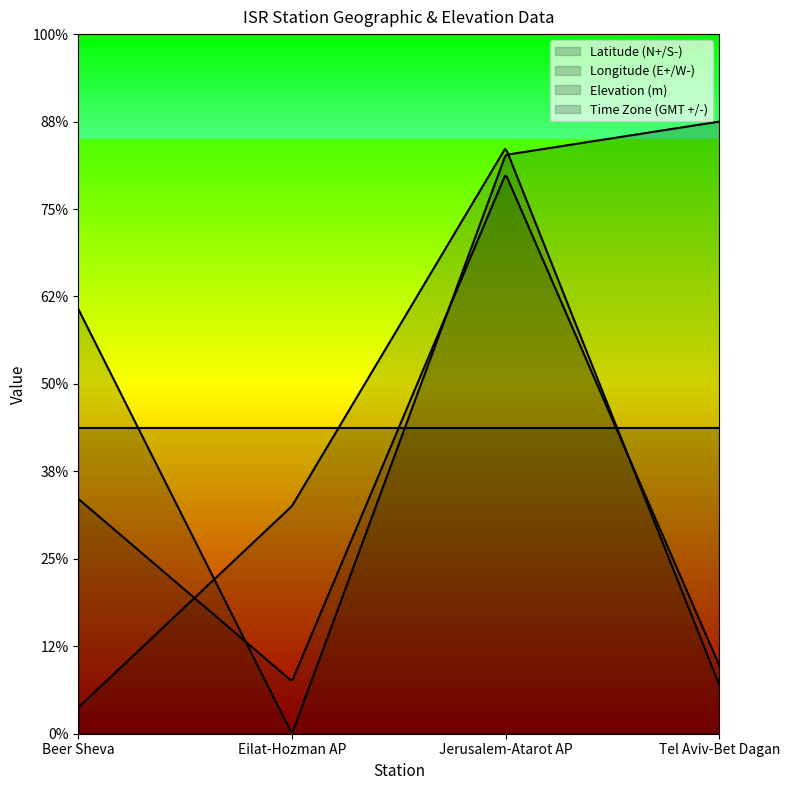

Rank the categories by Elevation (m) value from highest to lowest.

Jerusalem-Atarot AP, Beer Sheva, Tel Aviv-Bet Dagan, Eilat-Hozman AP